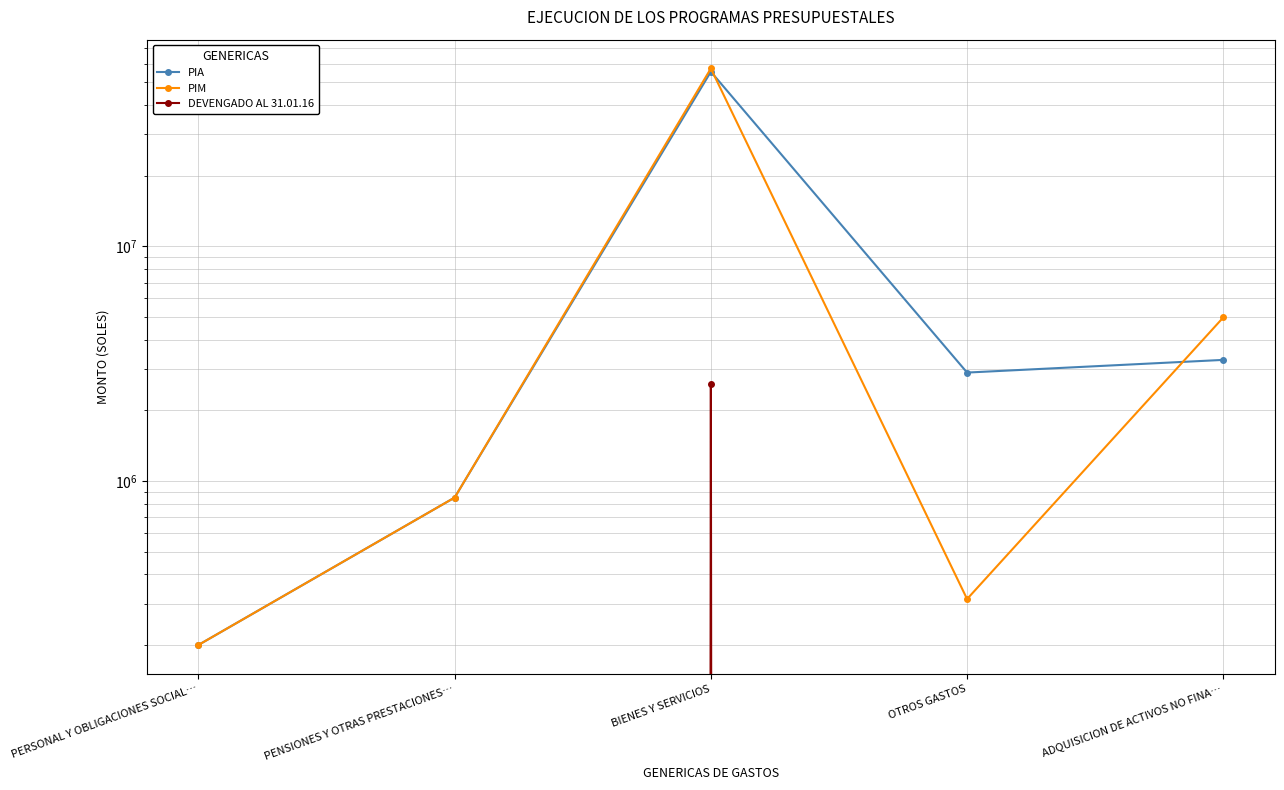

True or false: PIM has more than 1 interior local peaks.

False